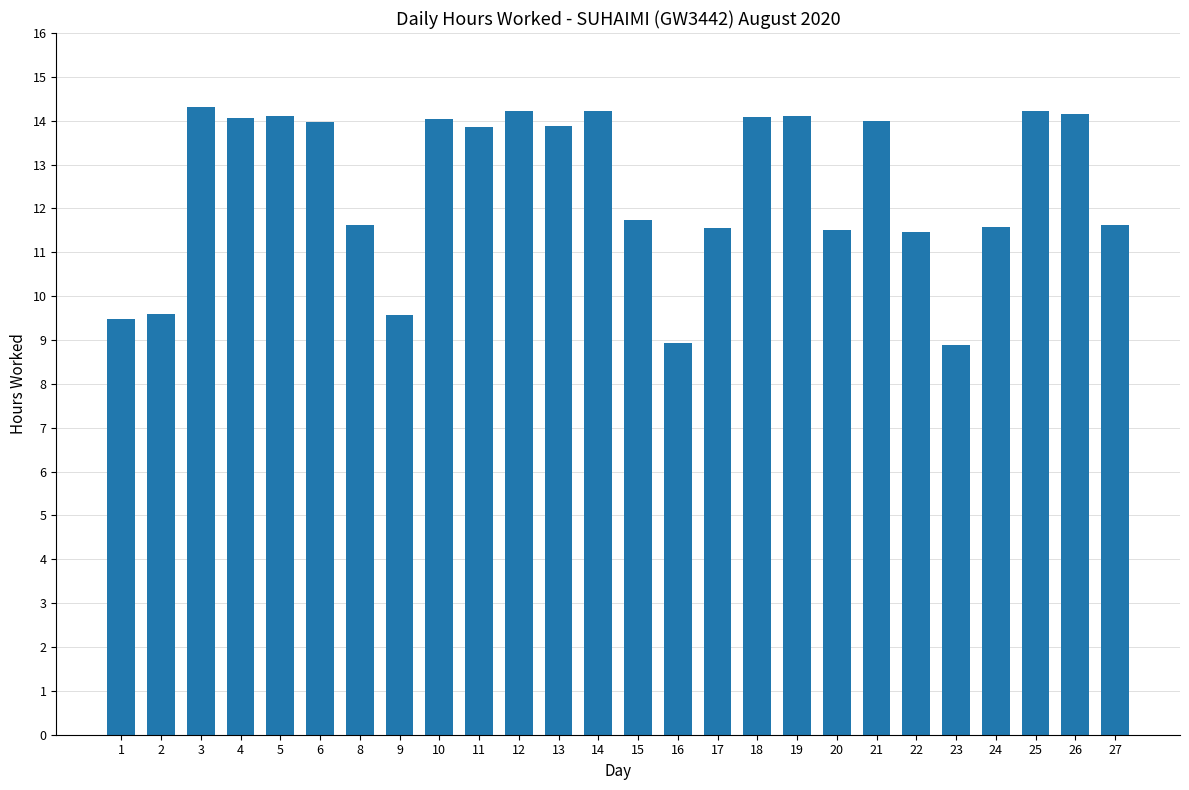

What is the sum of all values?

324.8